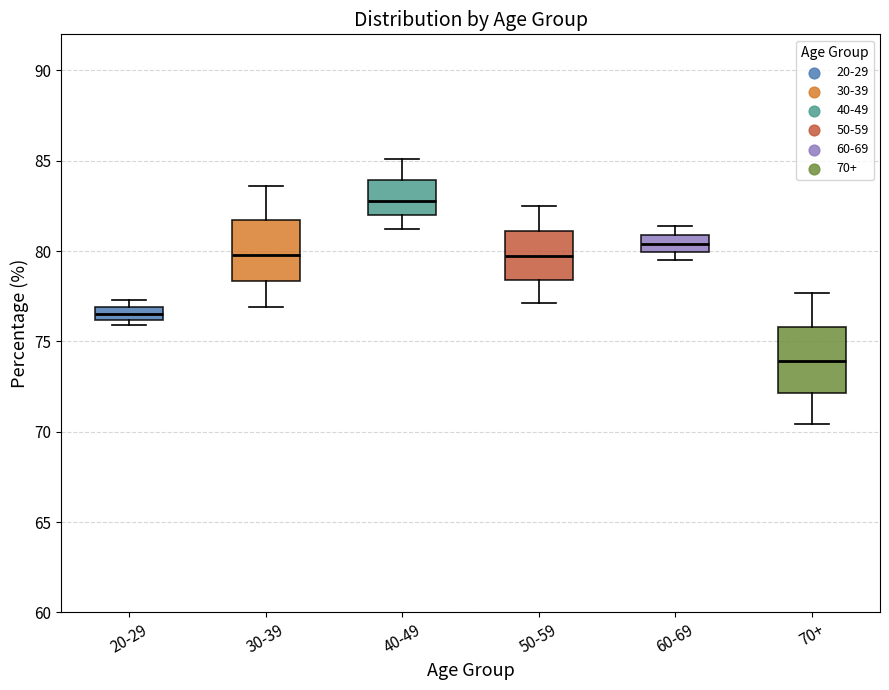

Which box has the highest median line?

40-49